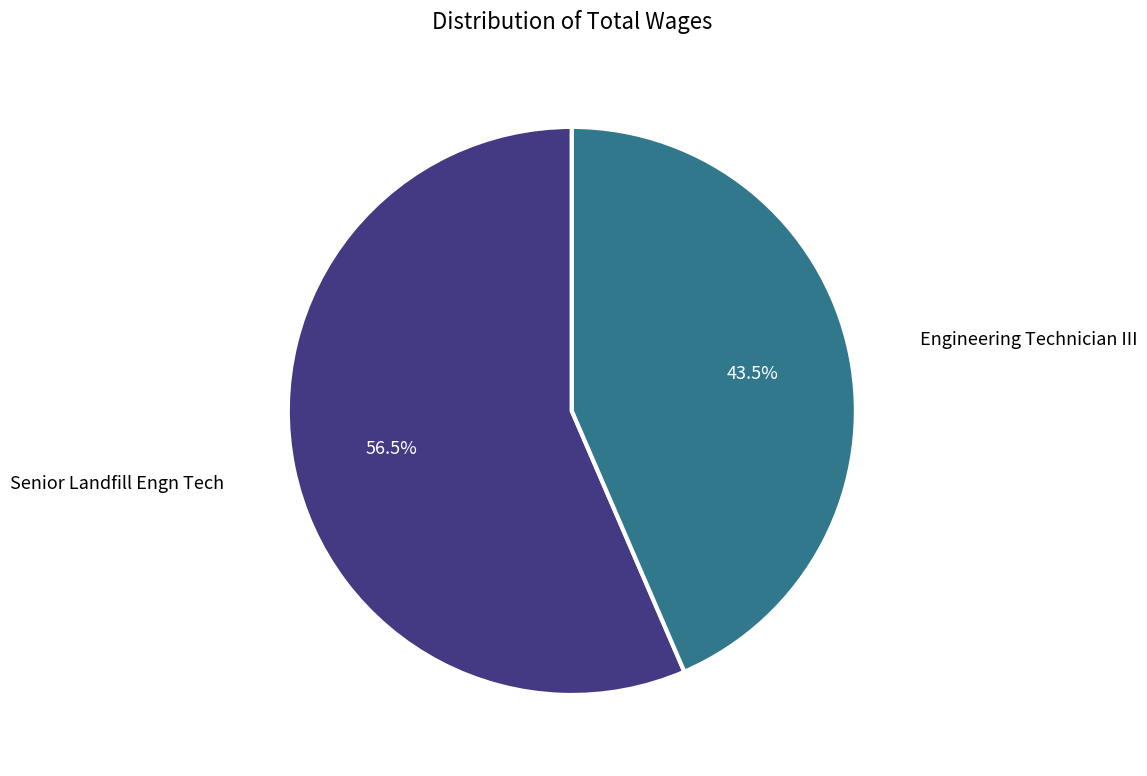

Approximately how many times larger is the value at Senior Landfill Engn Tech compared to Engineering Technician III?

1.3